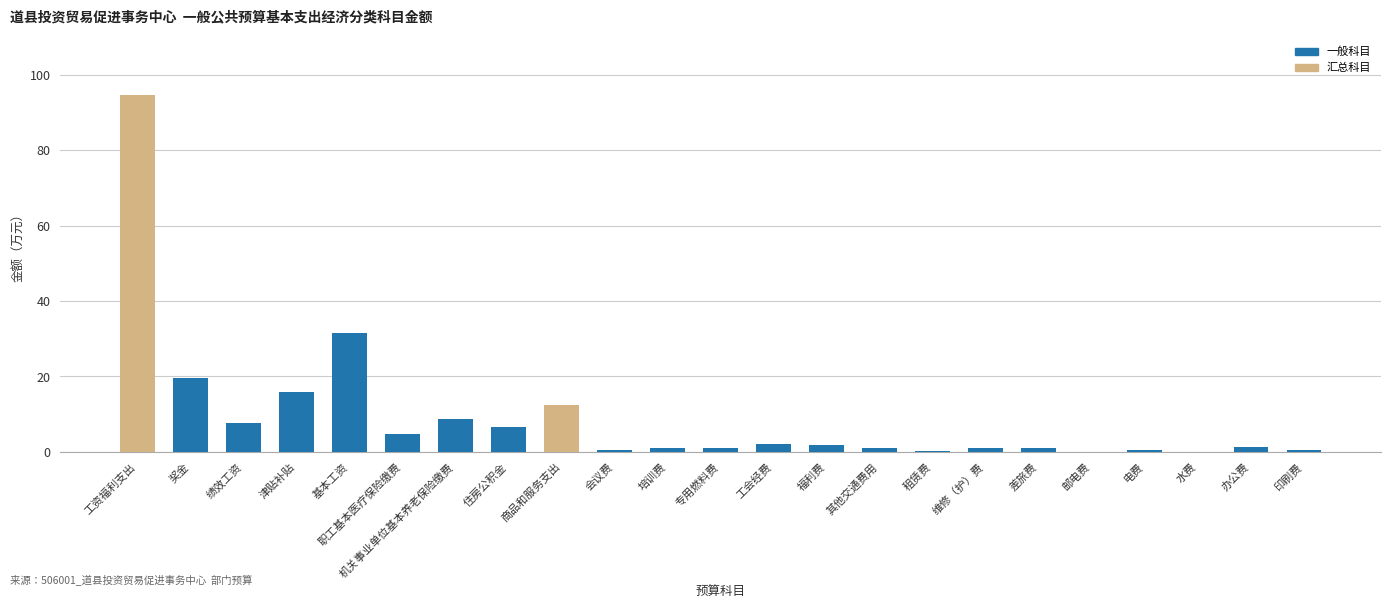

Between 维修（护）费 and 商品和服务支出, which is larger?

商品和服务支出